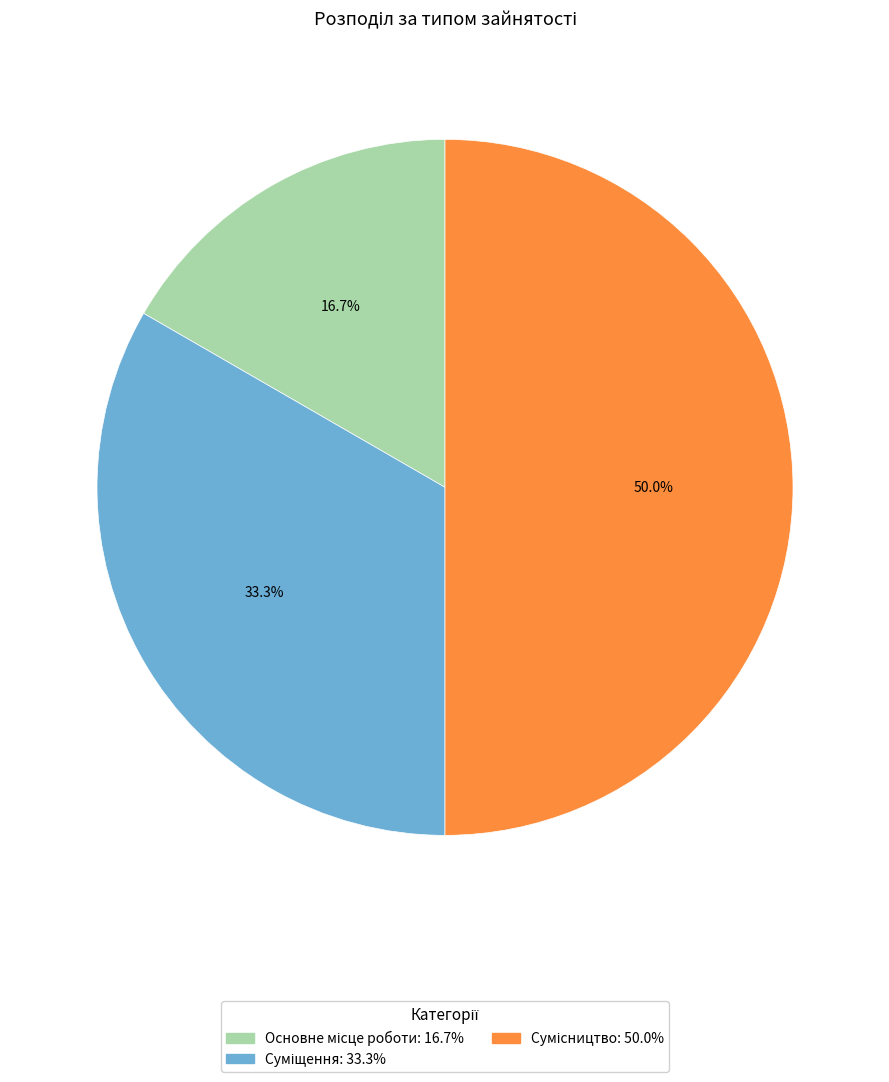

Approximately how many times larger is the value at Суміщення compared to Основне місце роботи?

2.0